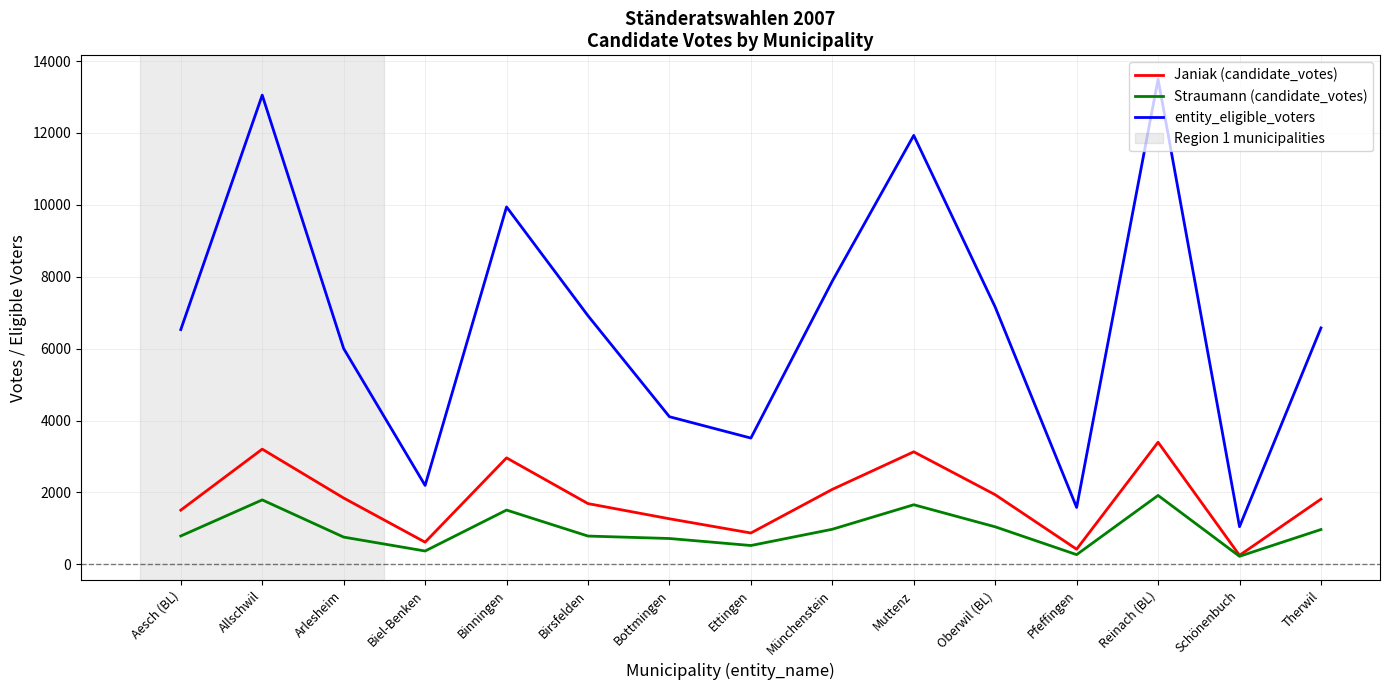

Is the value of entity_eligible_voters at Bottmingen greater than the value of Janiak (candidate_votes) at Arlesheim?

Yes